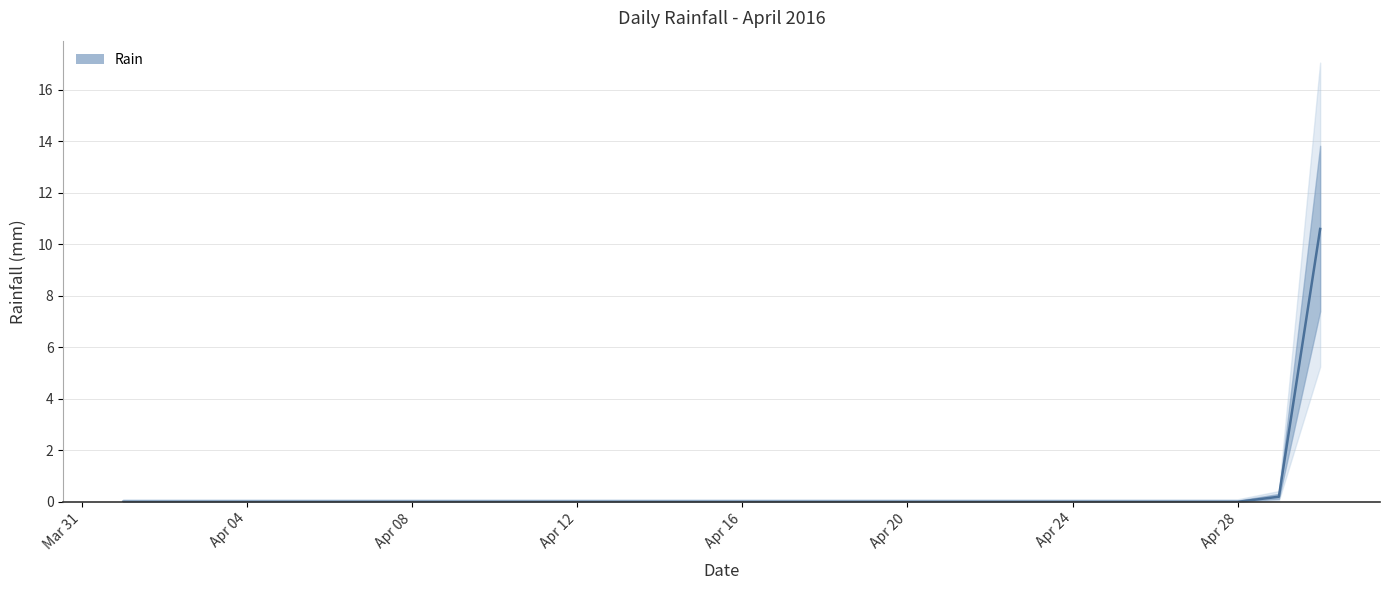

True or false: the data has more than 1 interior local peaks.

False